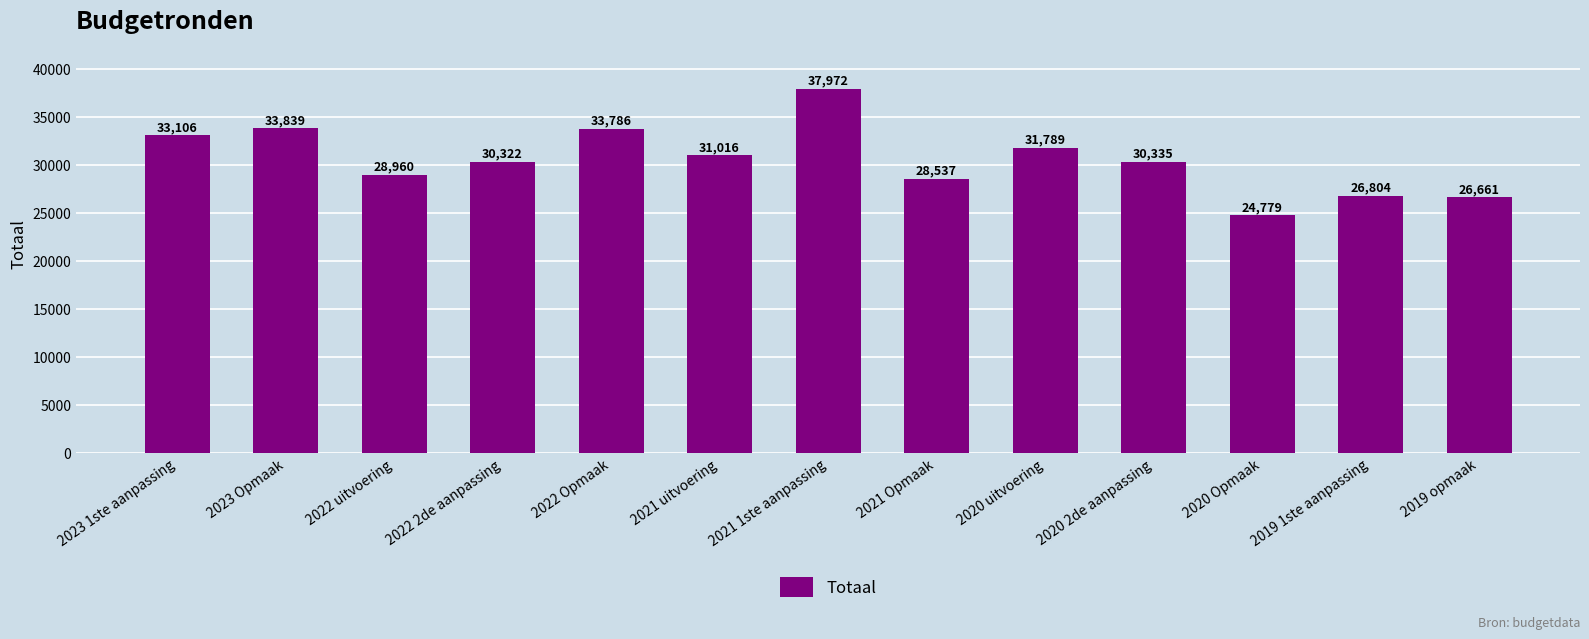

What is the maximum value shown in the chart?

37972